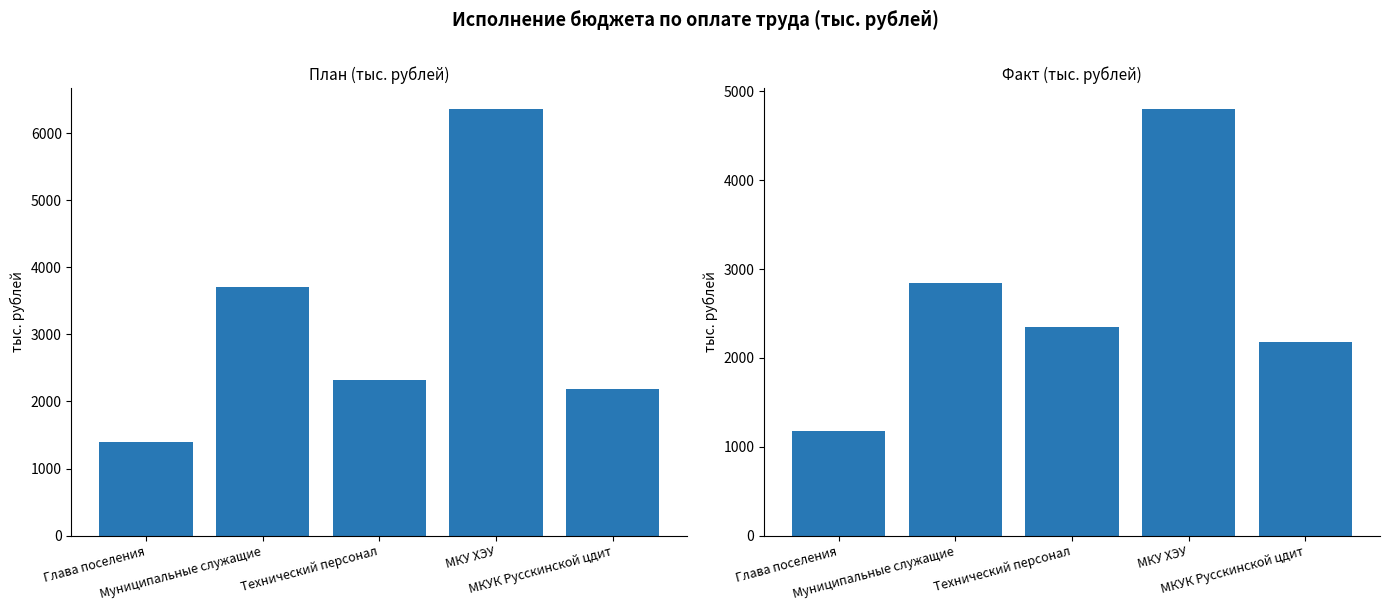

The value of План at МКУК Русскинской цдит is 2895.4. True or false?

False